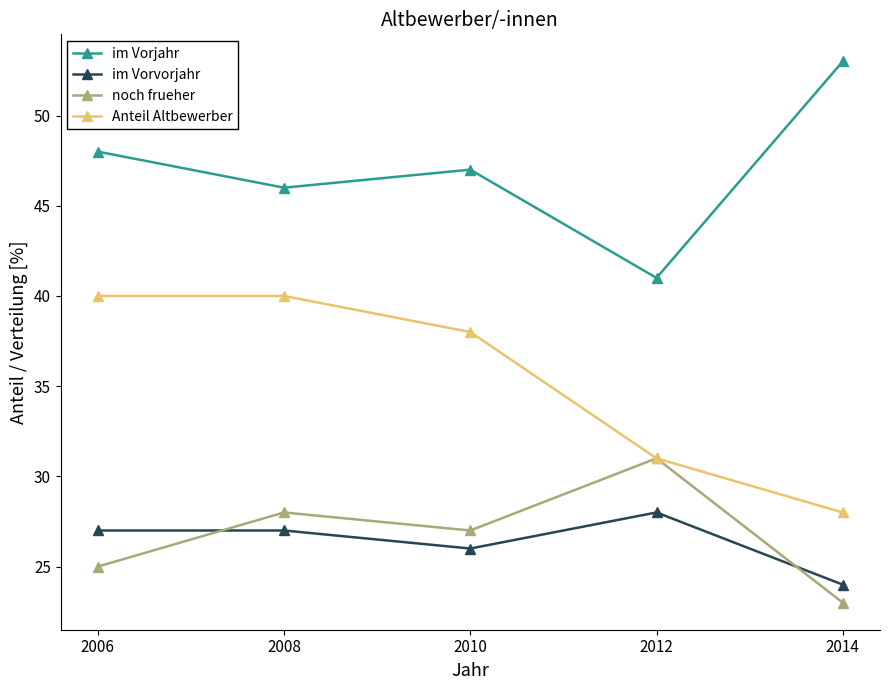

What is the difference between the maximum and minimum values in the im Vorvorjahr series?

4